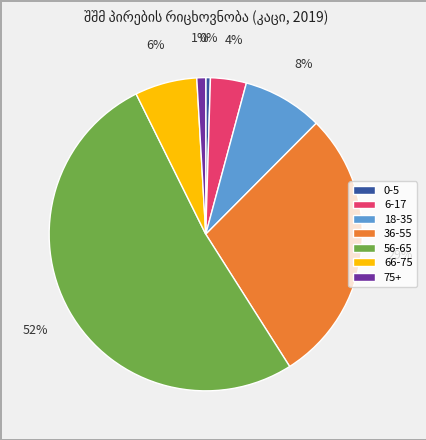

True or false: 6-17 accounts for 4% of the total.

True